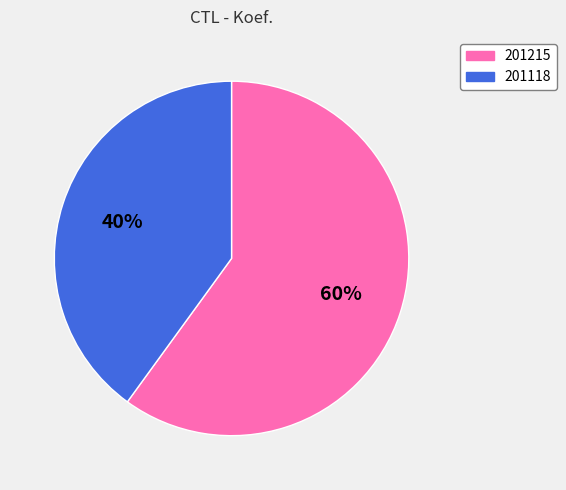

Do 201215 and 201118 together represent more than half of the pie?

Yes